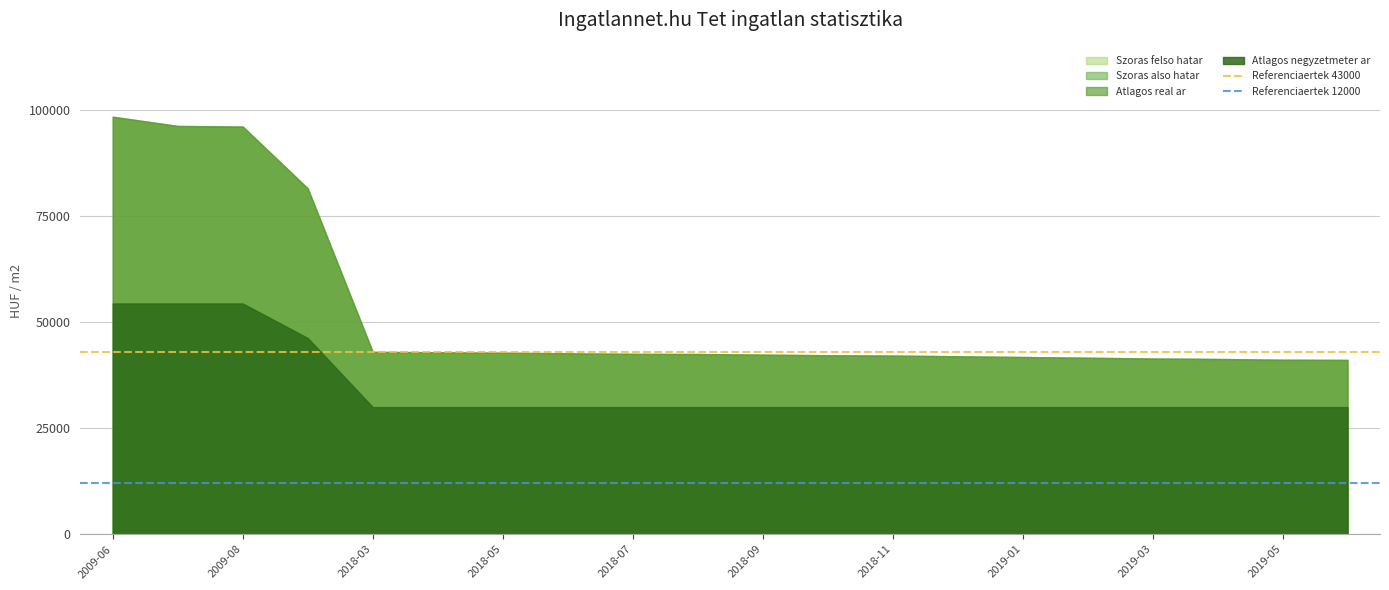

The value of Referenciaertek 12000 at 2009-08 is 19814. True or false?

False